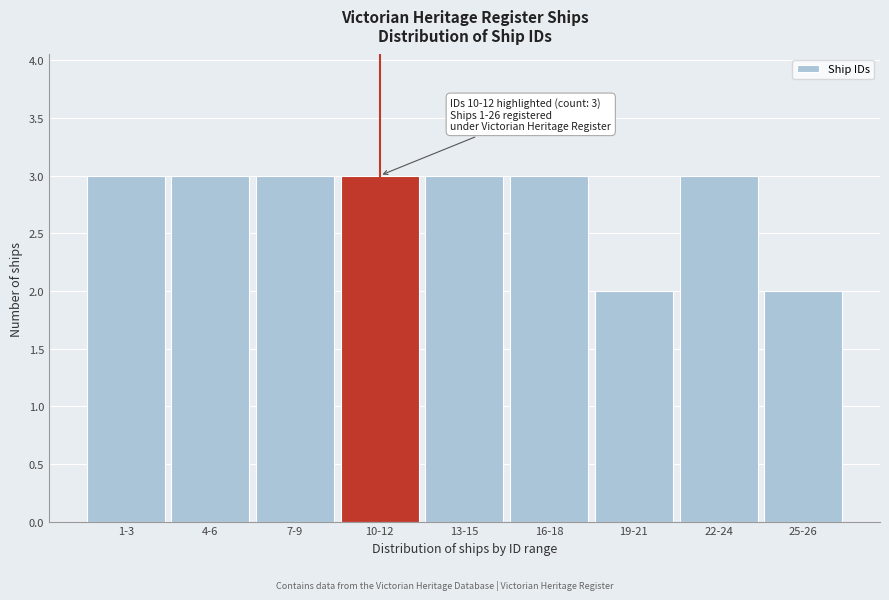

Reading left to right, transcribe all the data shown in this chart.

3	3	3	3	3	3	2	3	2